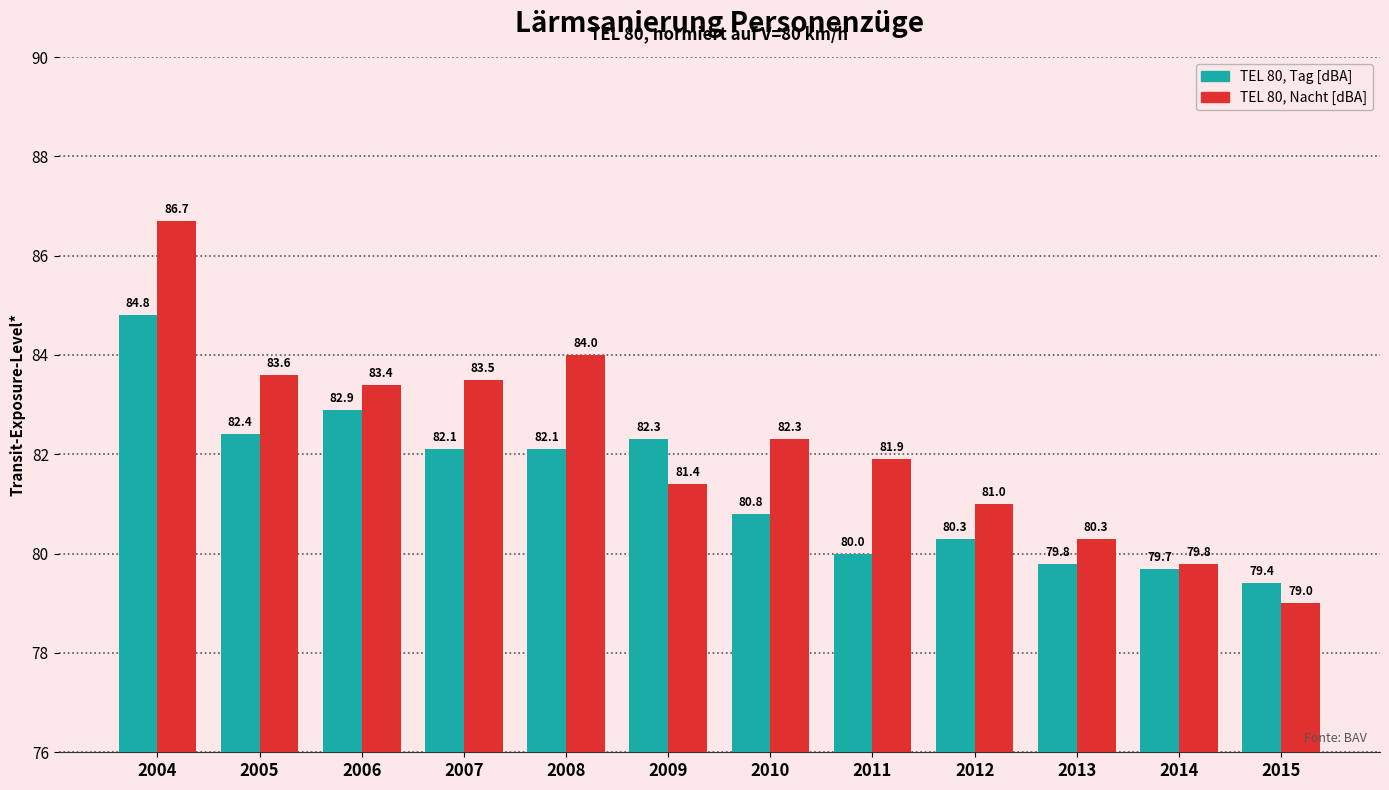

What is the approximate value of TEL 80, Nacht [dBA] at 2011?

81.9